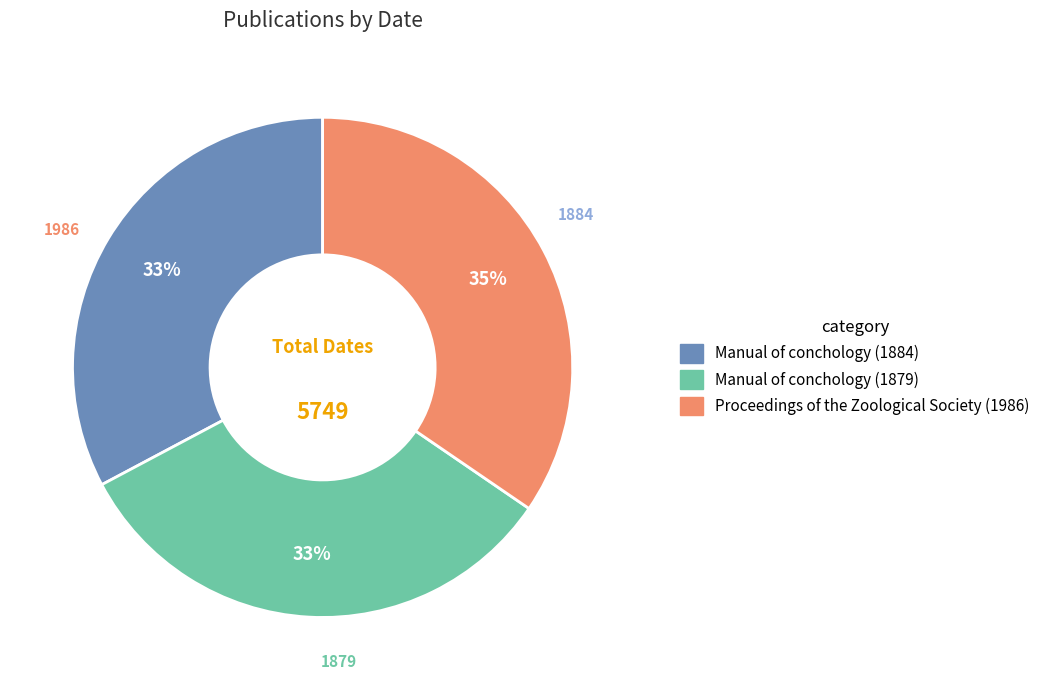

To the nearest percent, what is the combined percentage of Proceedings of the Zoological Society (1986) and Manual of conchology (1884)?

67%